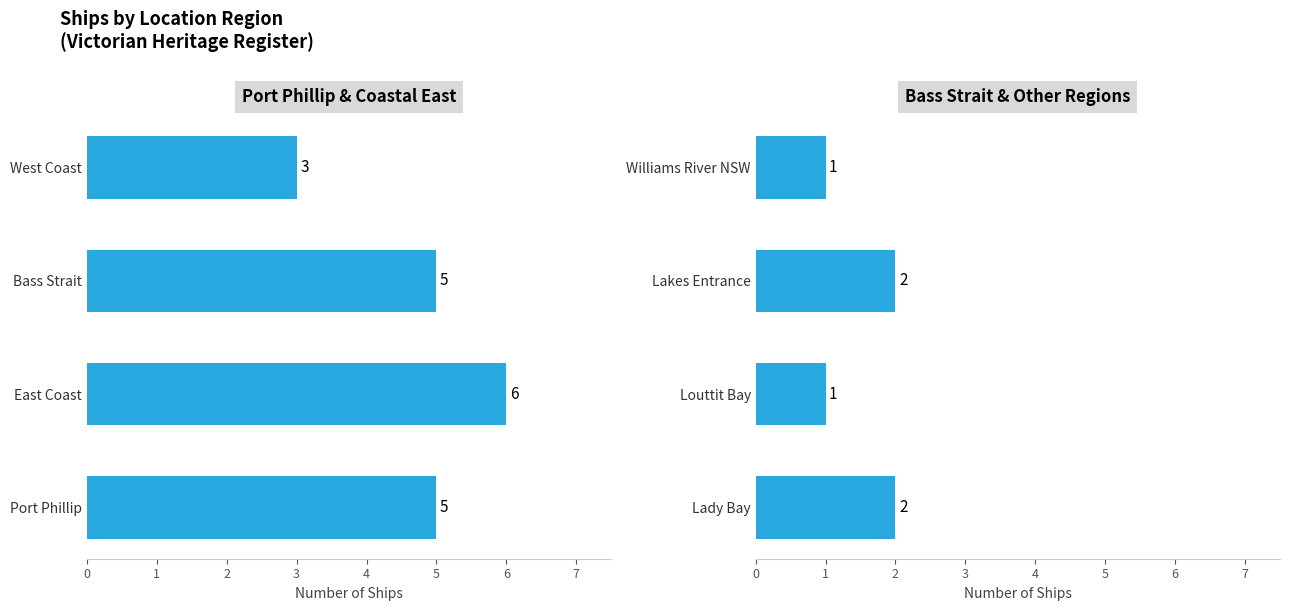

What is the value of the Port Phillip & Coastal East bar at the 4th from the left?

3